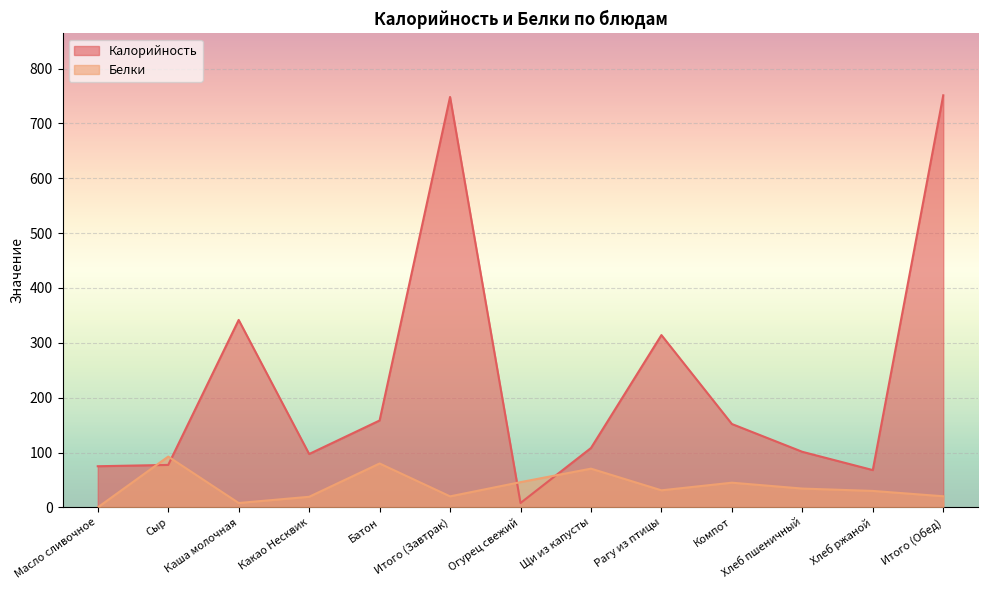

What is the average value of the Калорийность series?

230.8